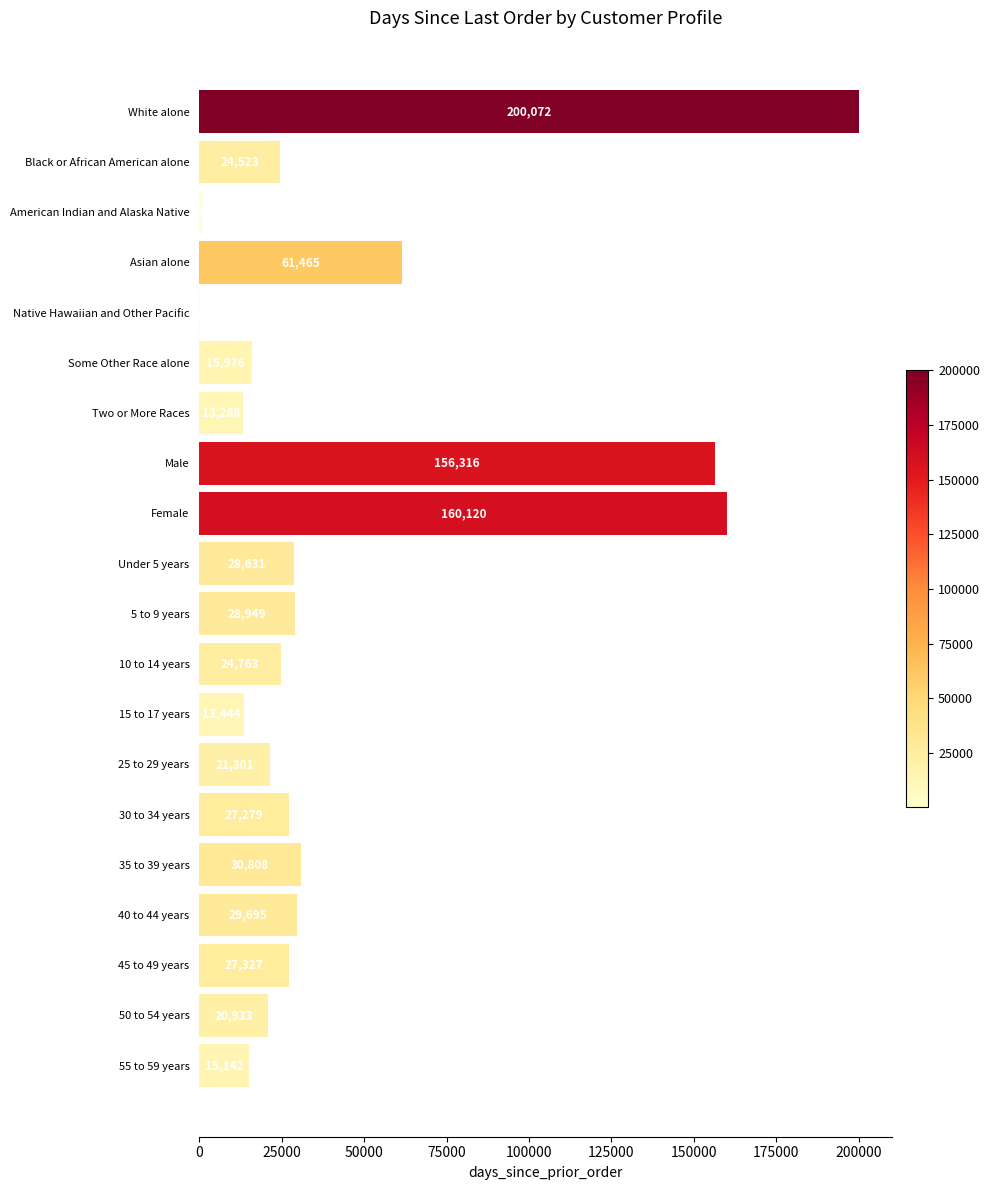

What is the sum of all values?

901144